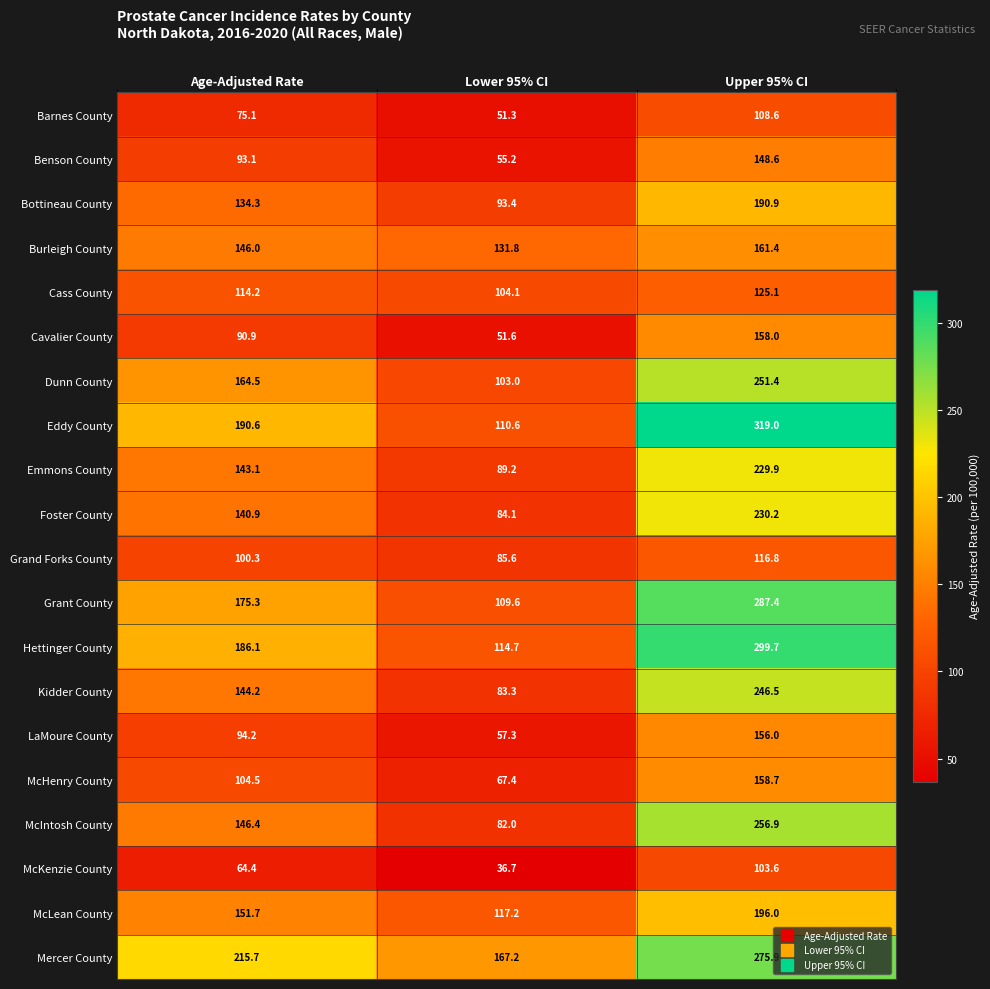

The value of Emmons County at Upper 95% CI is 363.1. True or false?

False